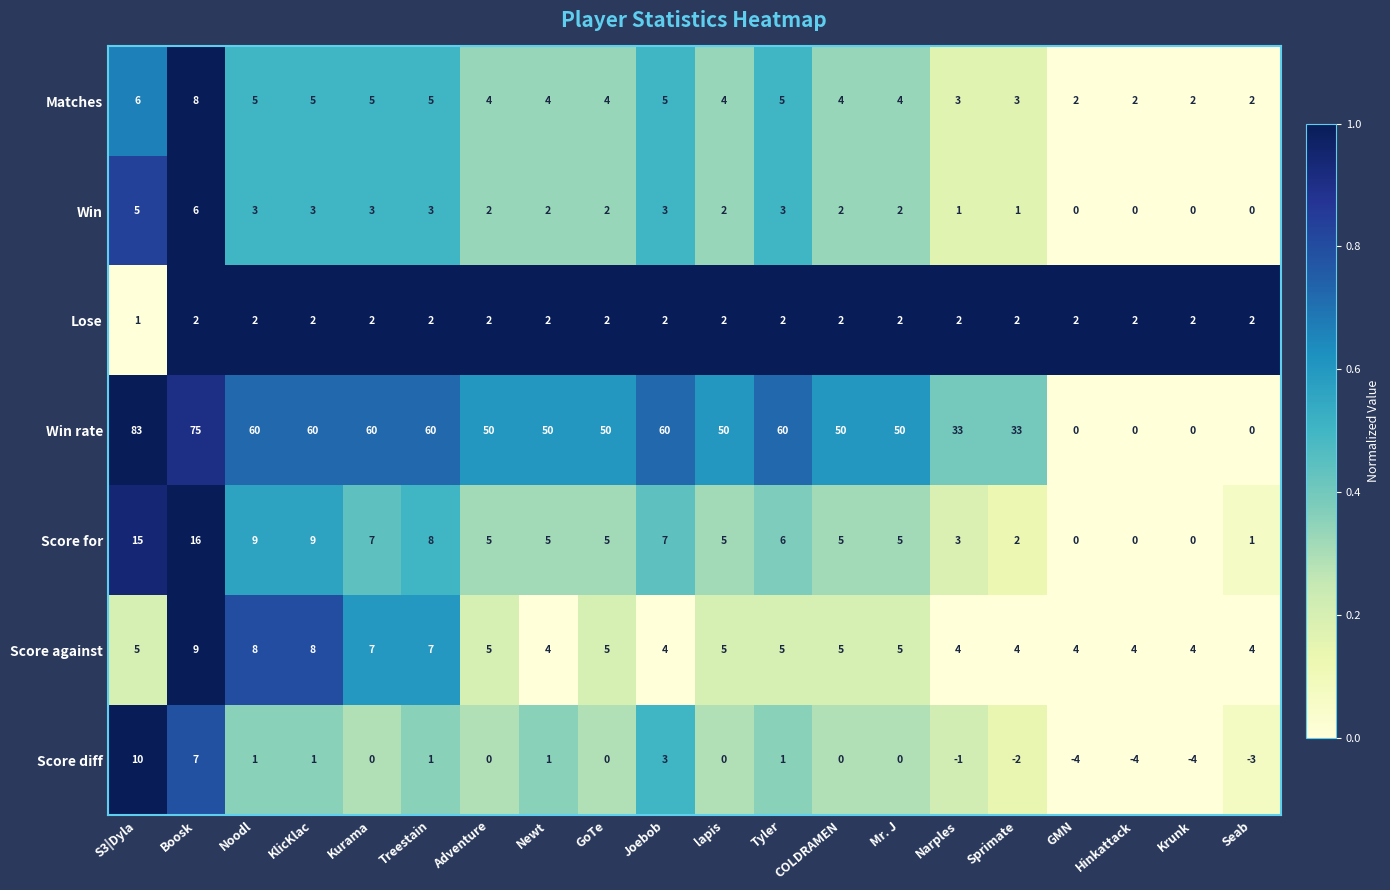

What is the spread (max minus min) of values at Tyler?

59